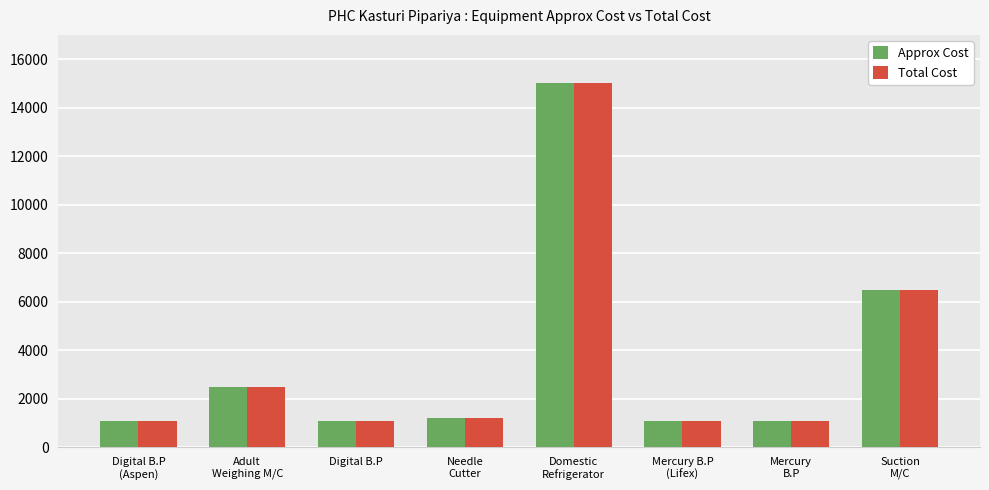

How many bars are there in each group?

2